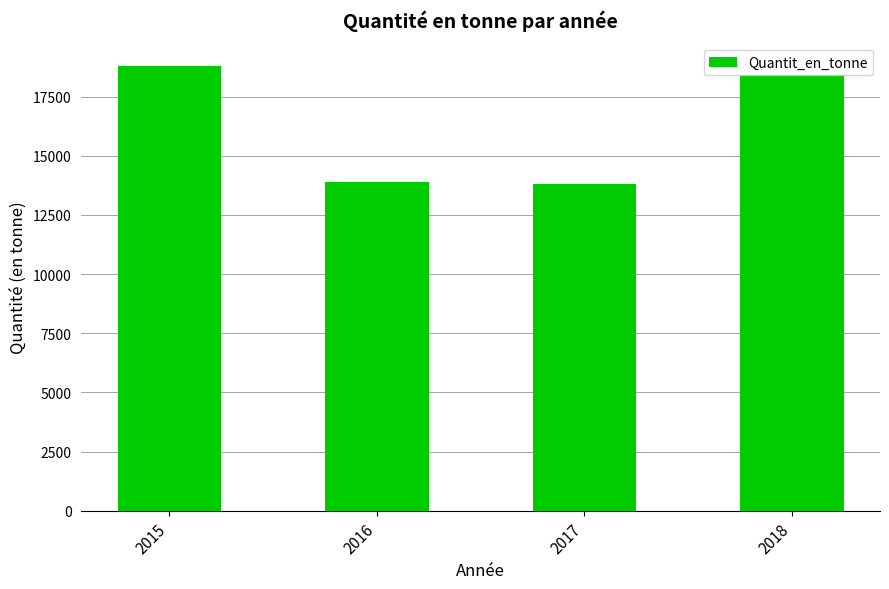

What is the average value?

16236